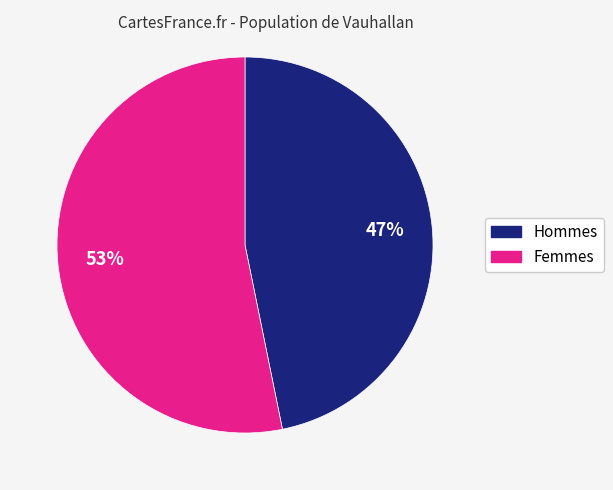

To the nearest percent, what is the difference between the largest and smallest slice percentages?

6%